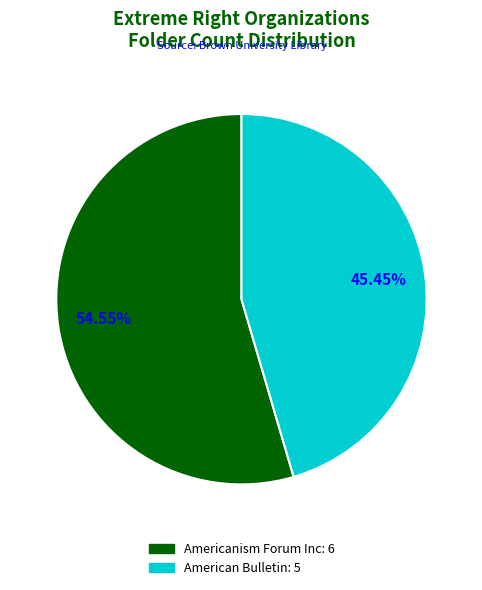

How many slices are in this pie chart?

2